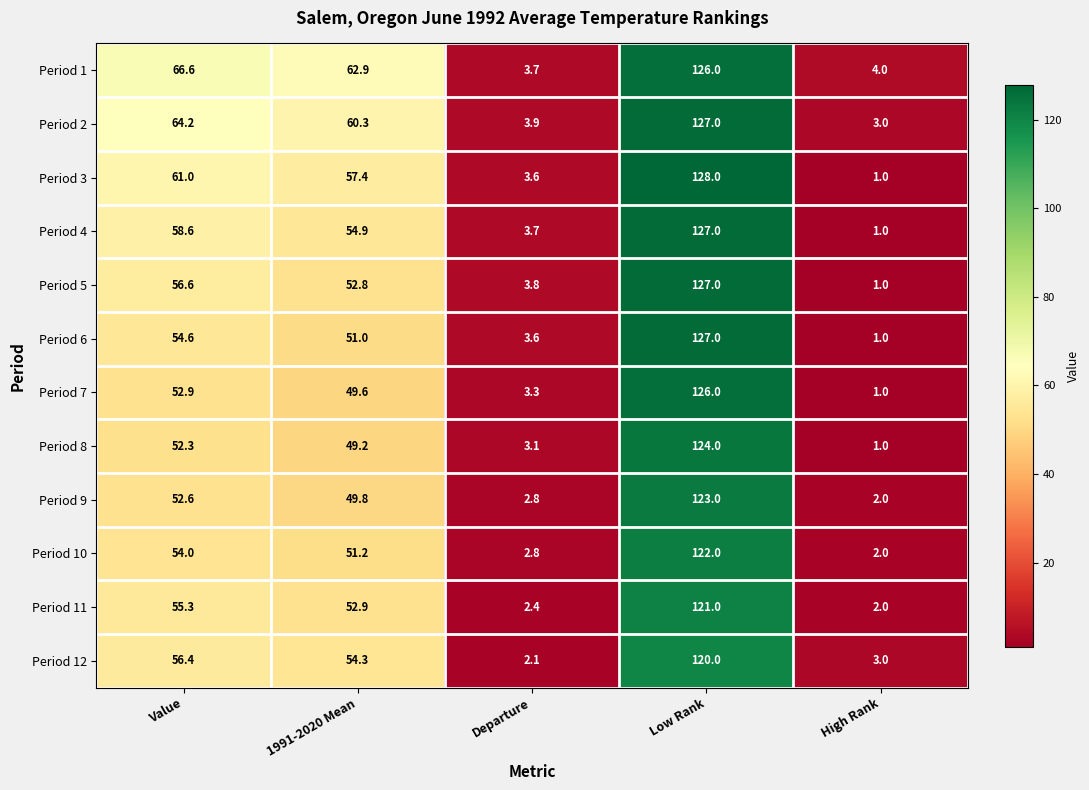

Which label corresponds to the largest value in the chart?

Low Rank